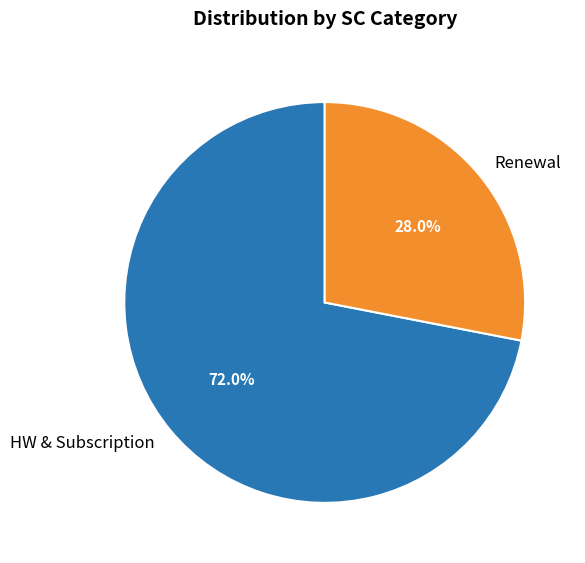

Rank the categories by value from highest to lowest.

HW & Subscription, Renewal